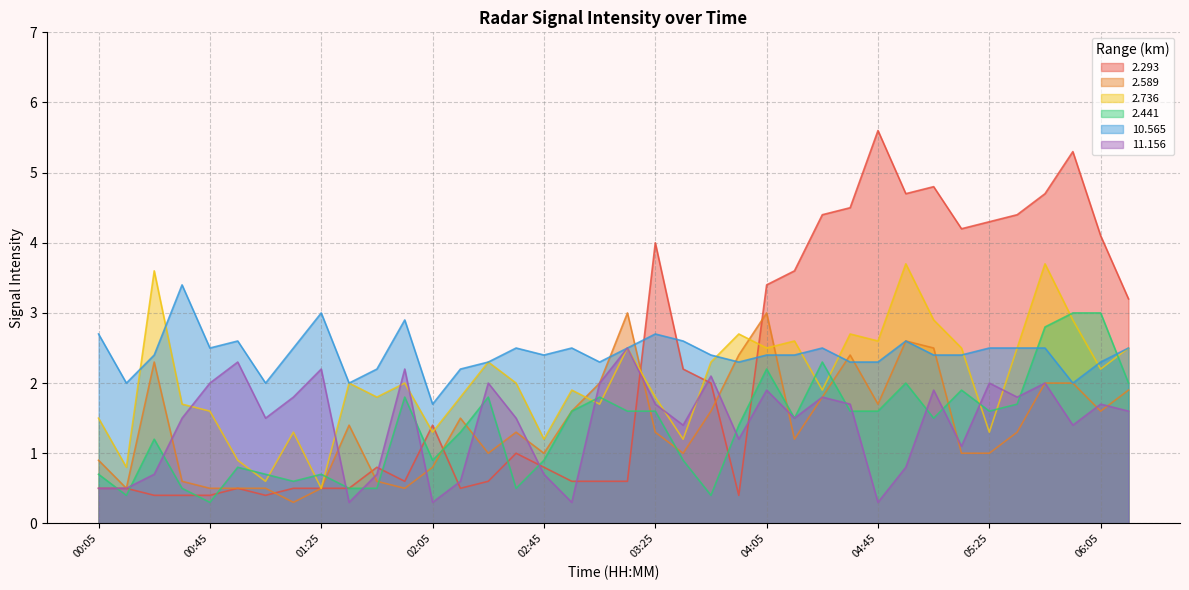

Which series has the widest spread of values?

2.293